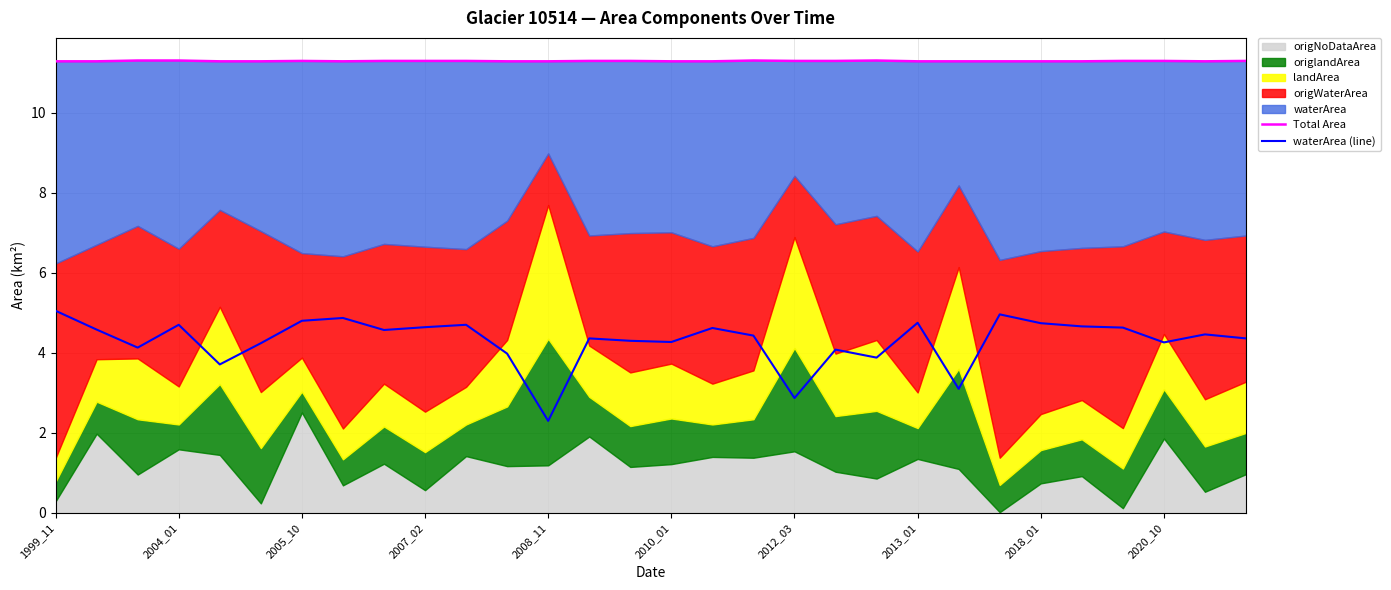

True or false: Total Area and waterArea (line) cross at least once.

False